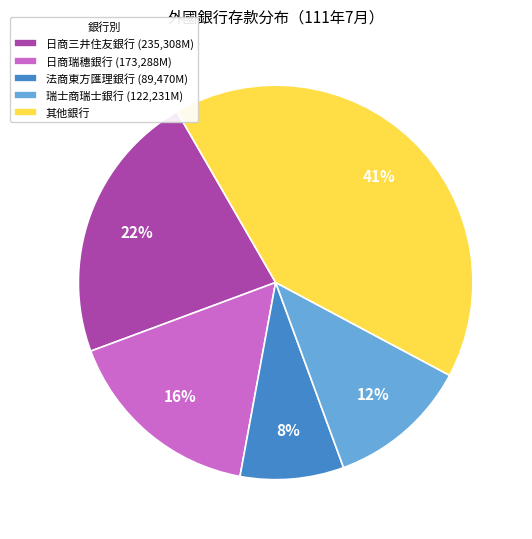

Which slice is the largest?

其他銀行